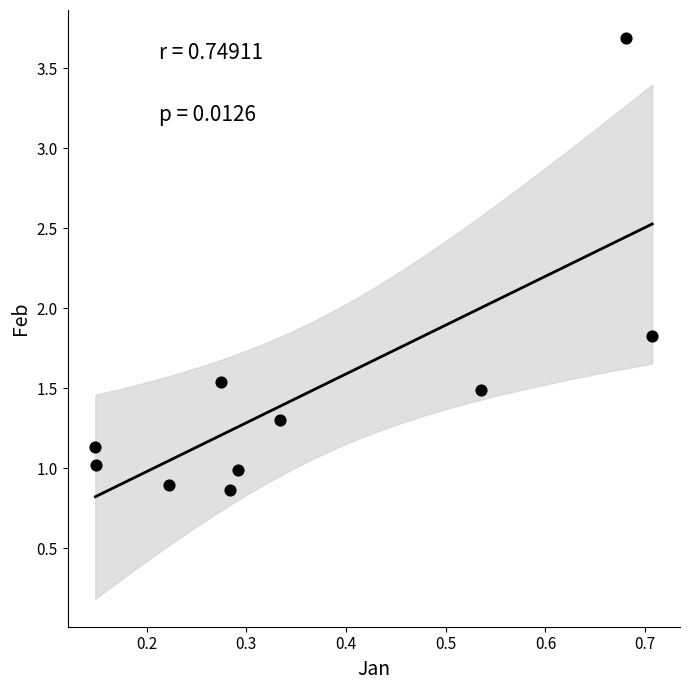

What Y value in the scatter plot is closest to 2?

1.8